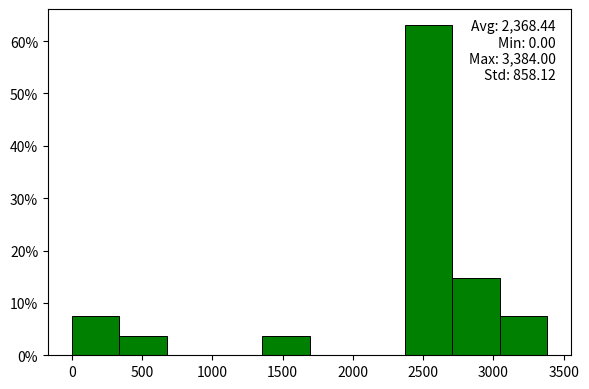

Over which range of the x-axis is the bar tallest?

2350 to 2700